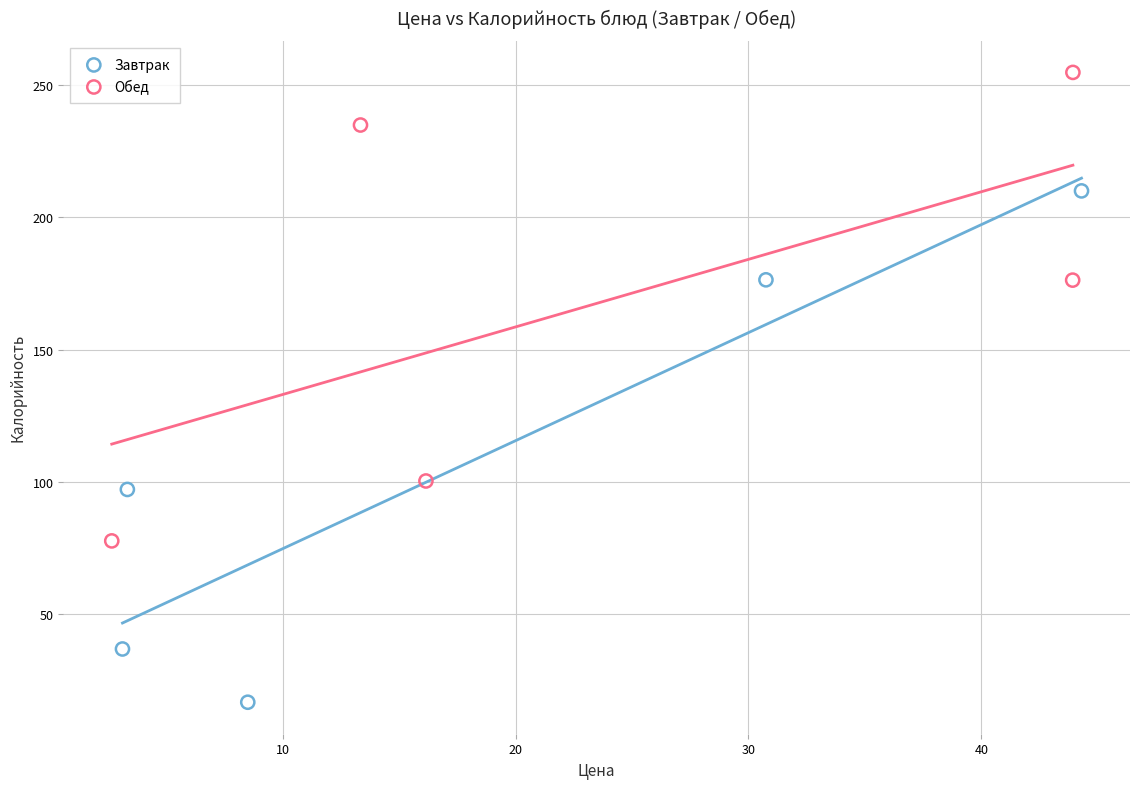

Which series reaches the maximum Y coordinate?

Обед